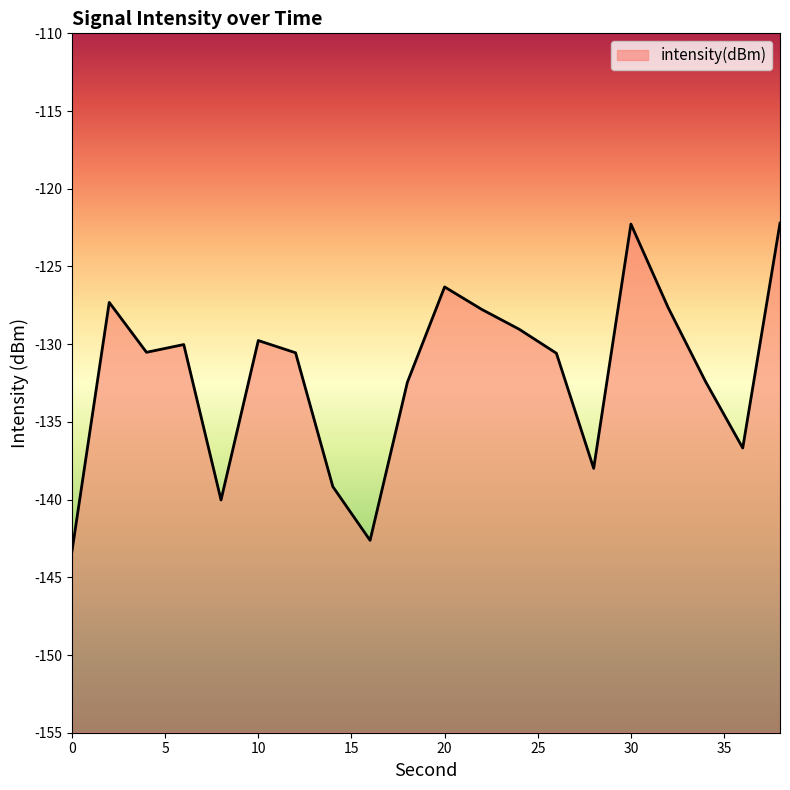

The chart shows a value of -54.7 at 6. True or false?

False